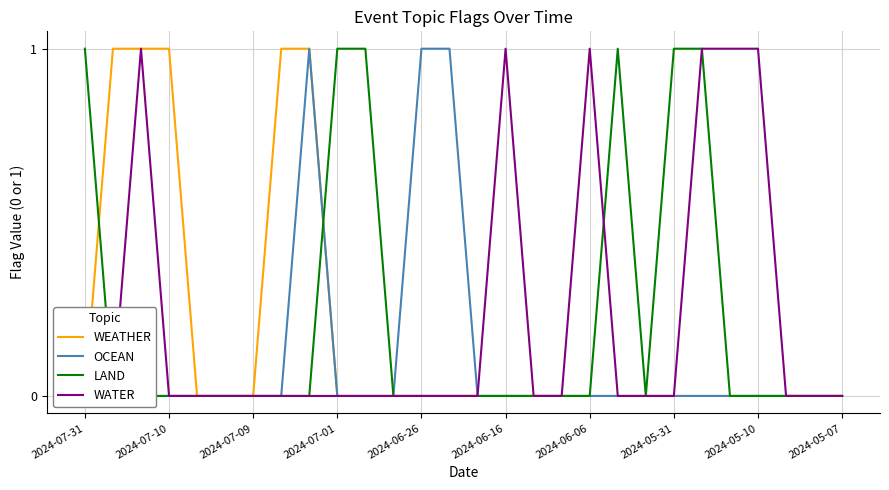

True or false: LAND has a value of 1 at 2024-07-31.

True